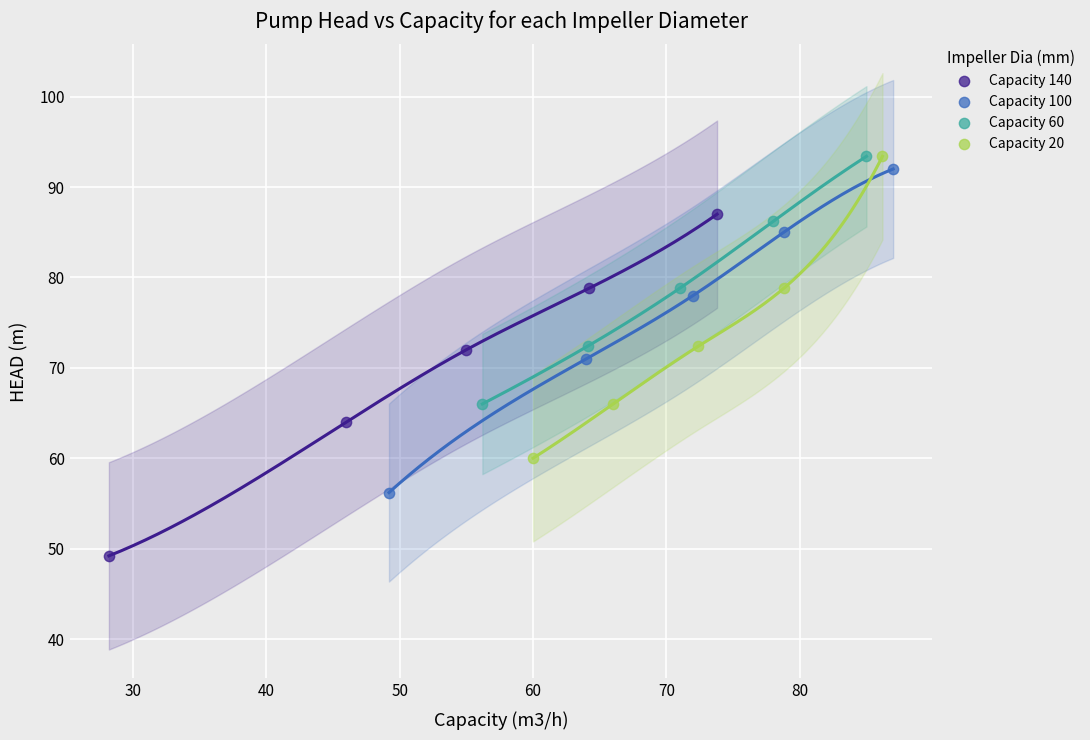

Which series contains the lowest Y value?

Capacity 140